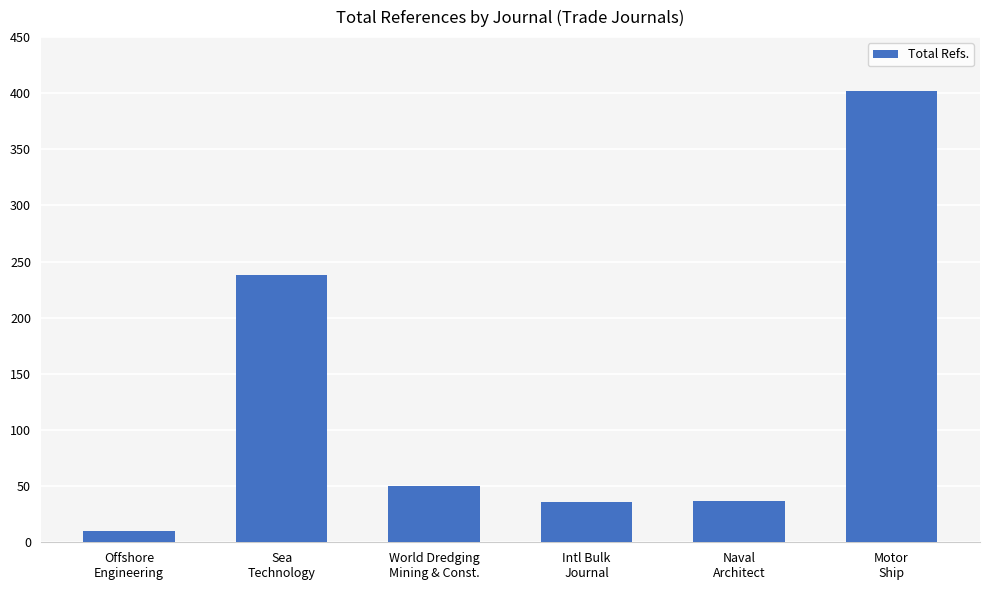

What is the difference between the values at World Dredging
Mining & Const. and Offshore
Engineering?

40